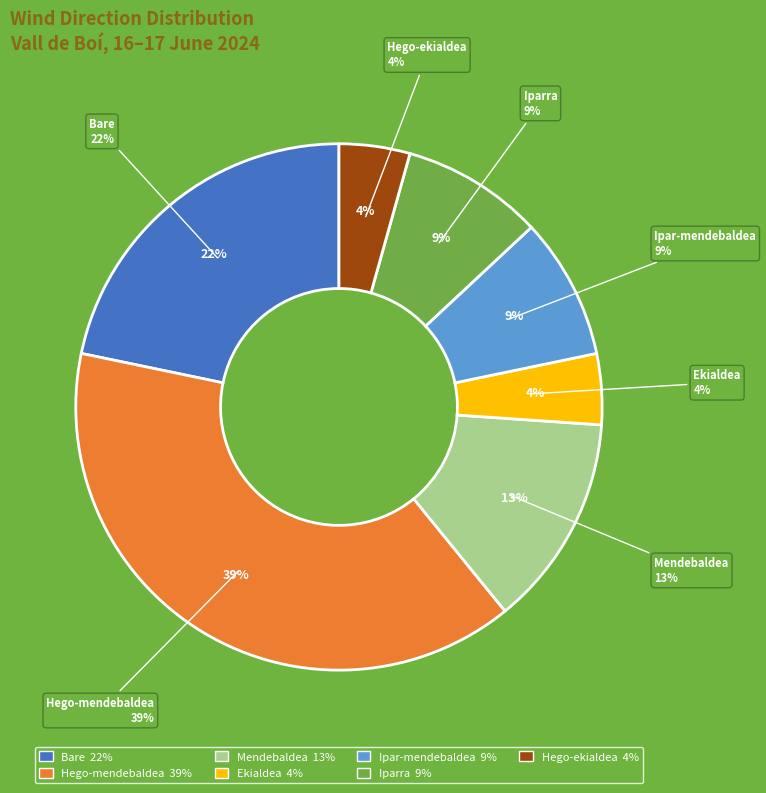

To the nearest percent, what percentage of the pie is Ekialdea?

4%